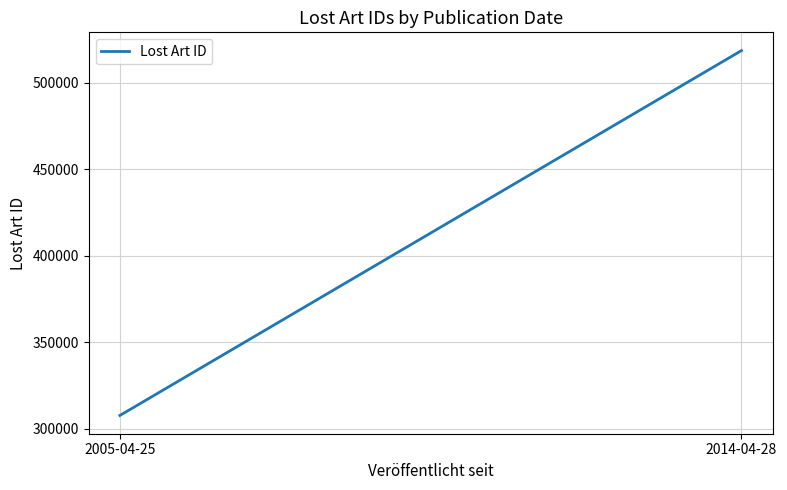

Rank the categories by value from highest to lowest.

2014-04-28, 2005-04-25